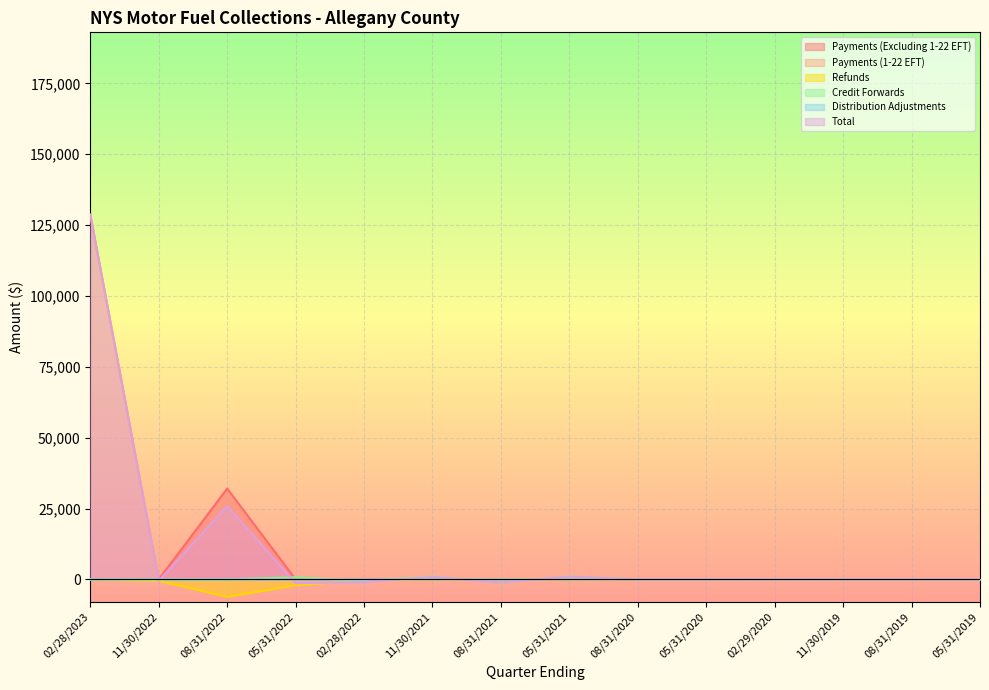

How many values in the Payments (1-22 EFT) series exceed 0?

1